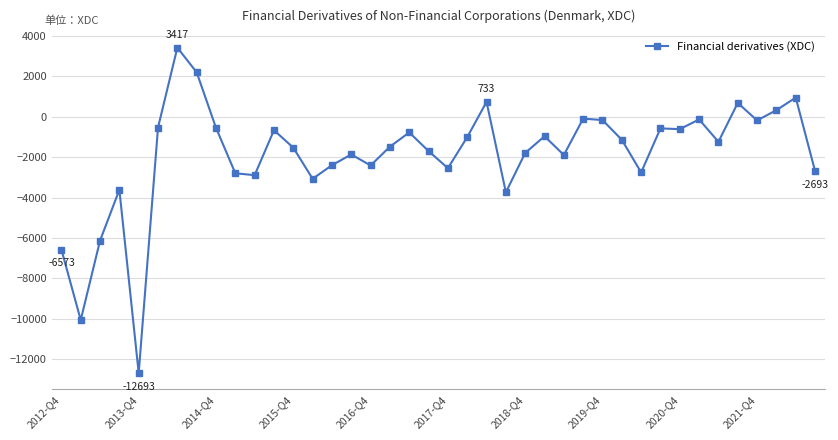

What is the smallest value displayed?

-12693